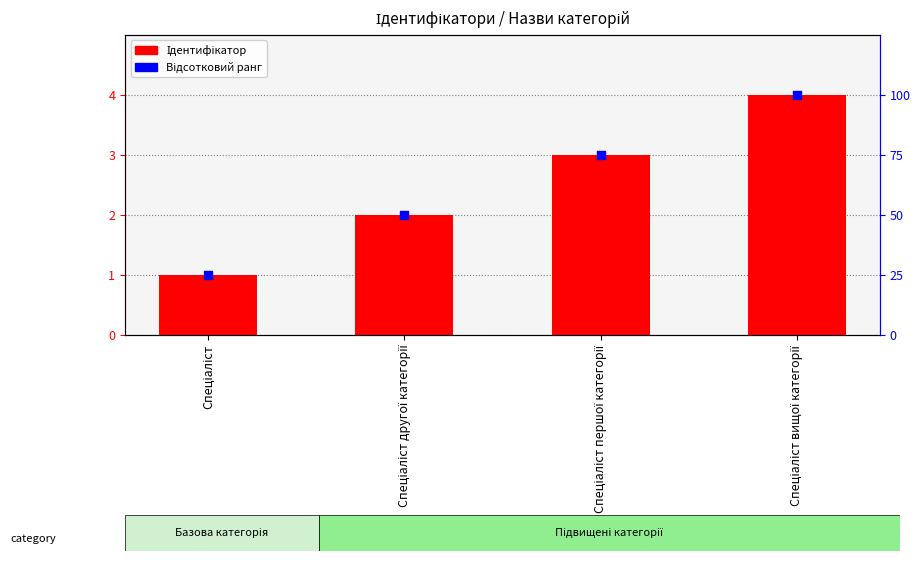

Which series contains the lowest Y value?

Ідентифікатор